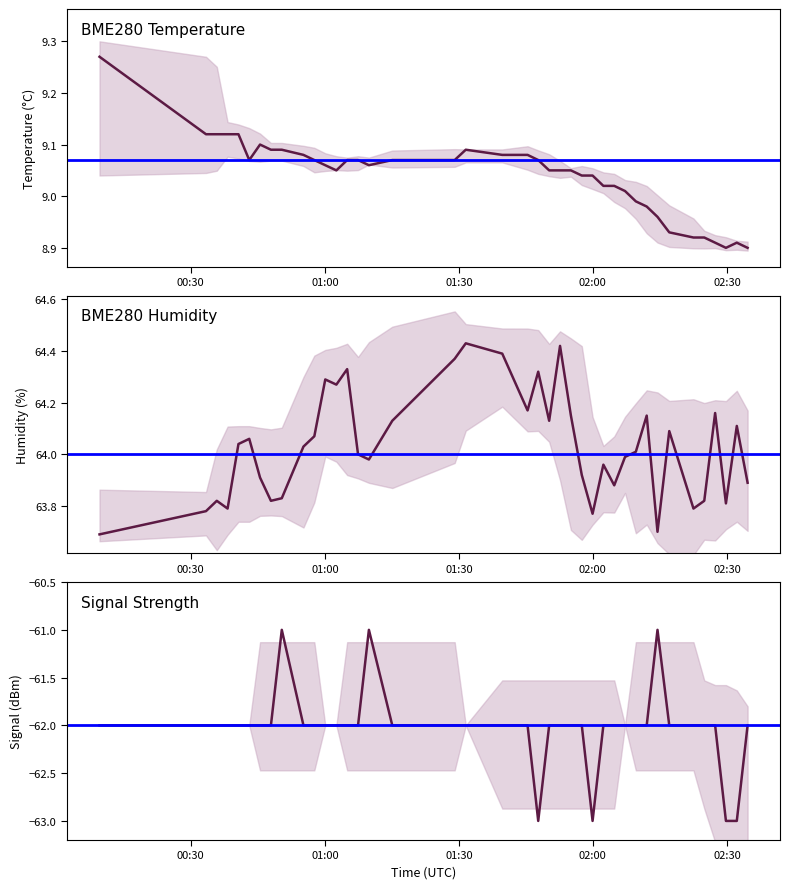

Which series has the largest range (max minus min)?

Signal Strength